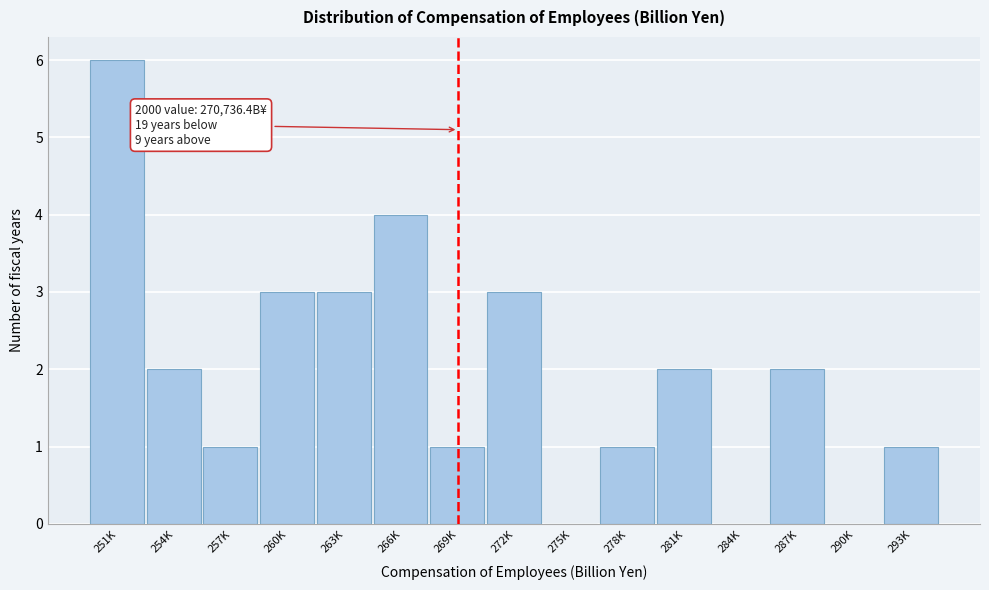

Reading right to left, extract all data points from this chart.

293K=1	290K=0	287K=2	284K=0	281K=2	278K=1	275K=0	272K=3	269K=1	266K=4	263K=3	260K=3	257K=1	254K=2	251K=6